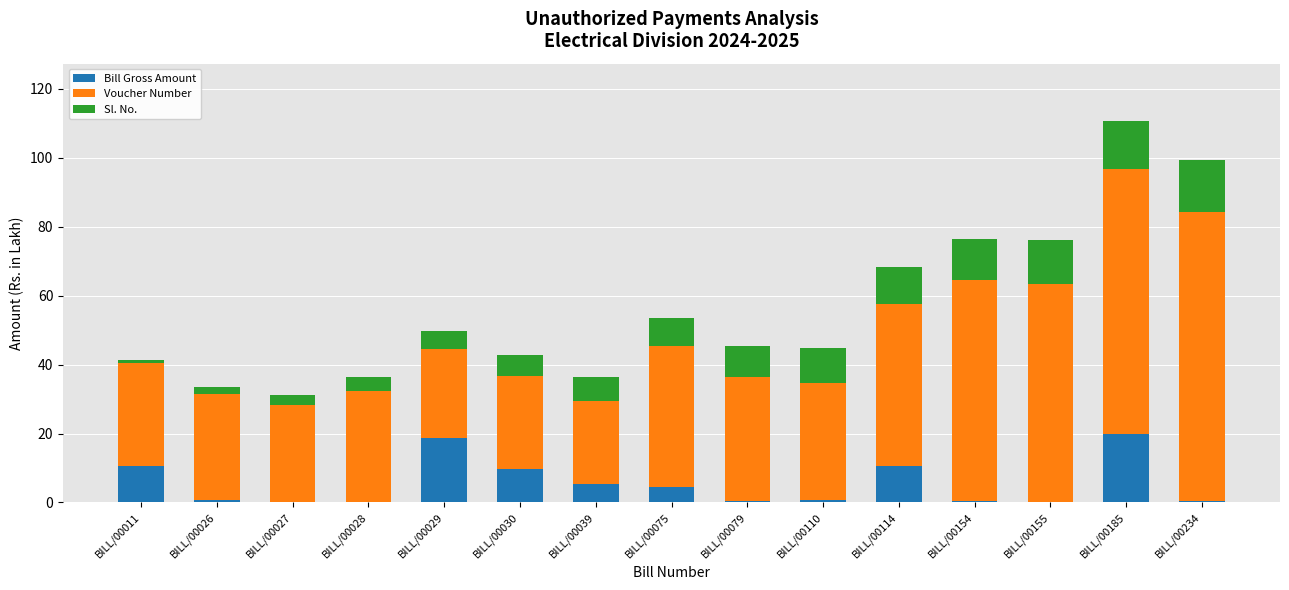

How many categories are shown in the chart?

15